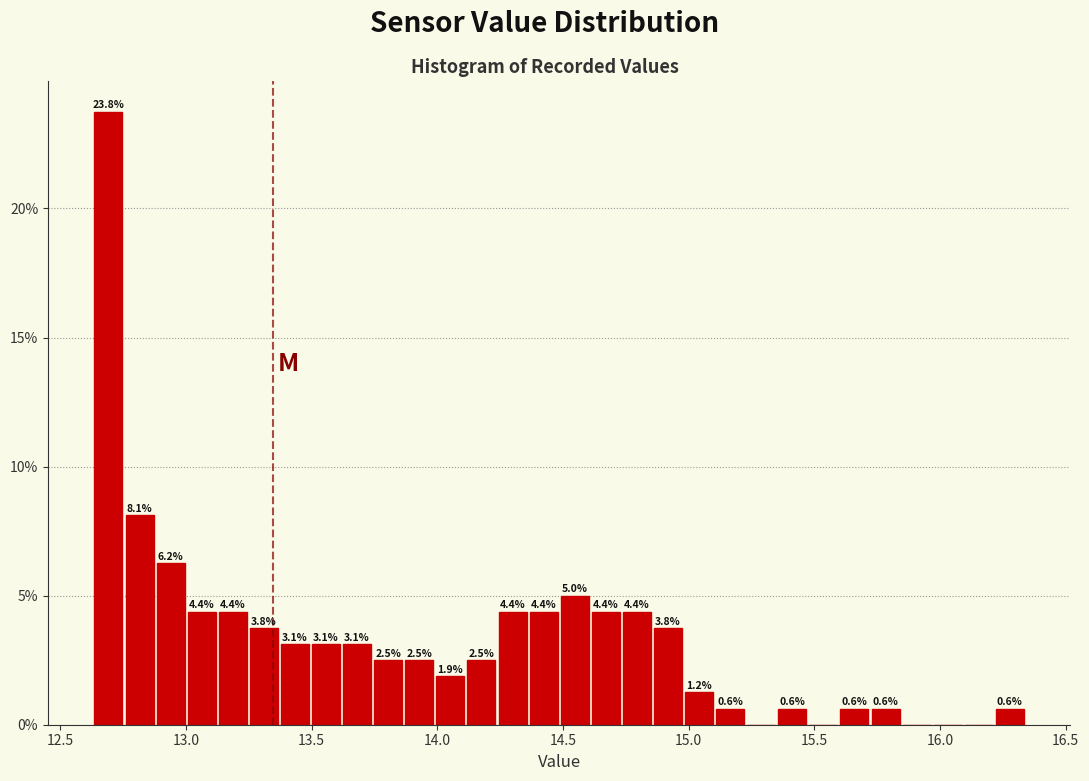

Around what value on the x-axis is the tallest bar? Give the approximate position of its centre, as read against the axis.

12.70